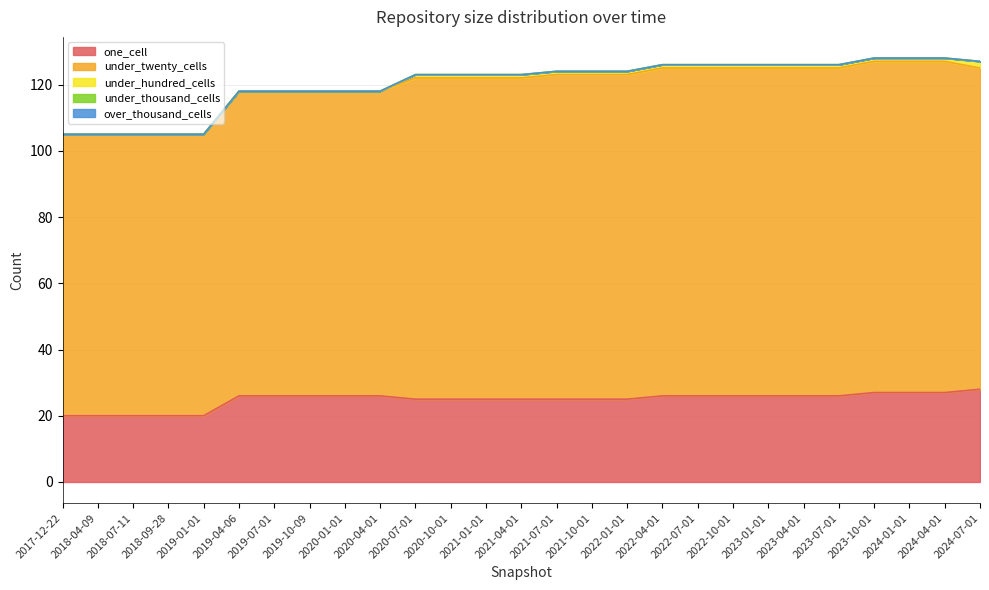

What is the highest value of the one_cell series?

28